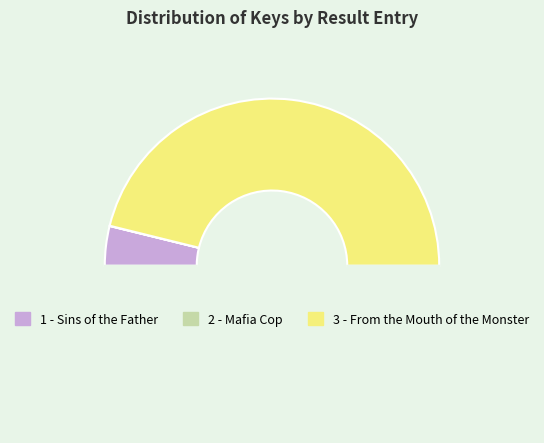

To the nearest percent, what is the average slice percentage?

33%